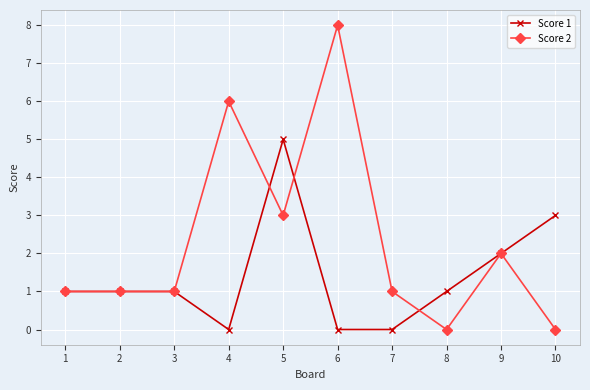

True or false: Score 2 has more than 0 interior local peaks.

True